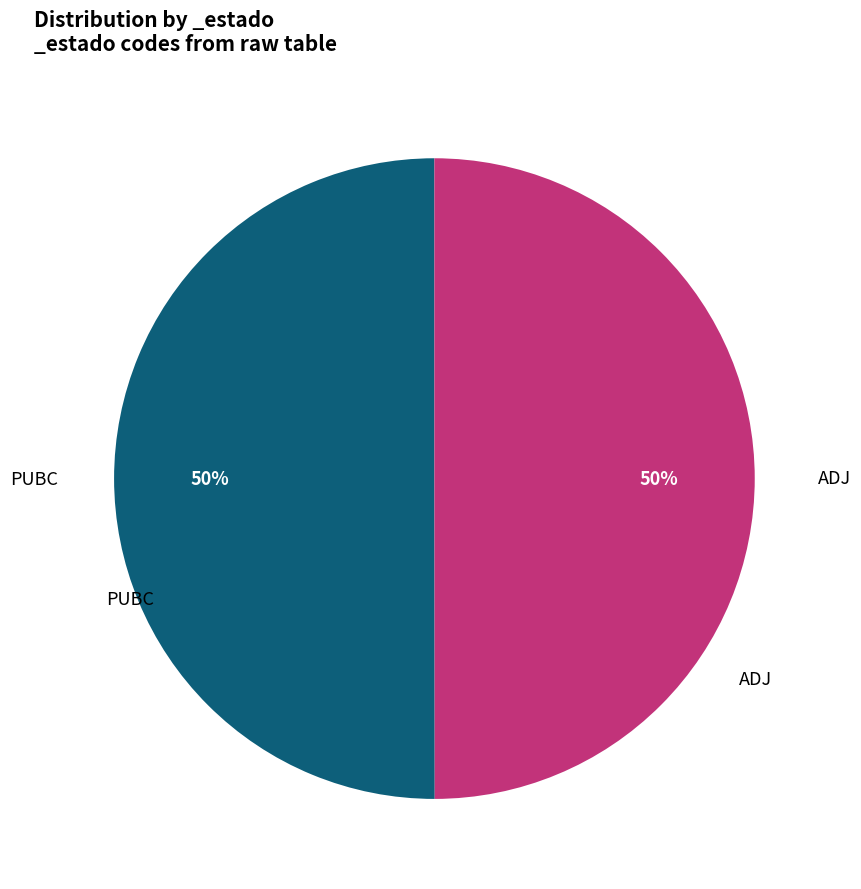

To the nearest percent, what percentage of the pie is ADJ?

50%